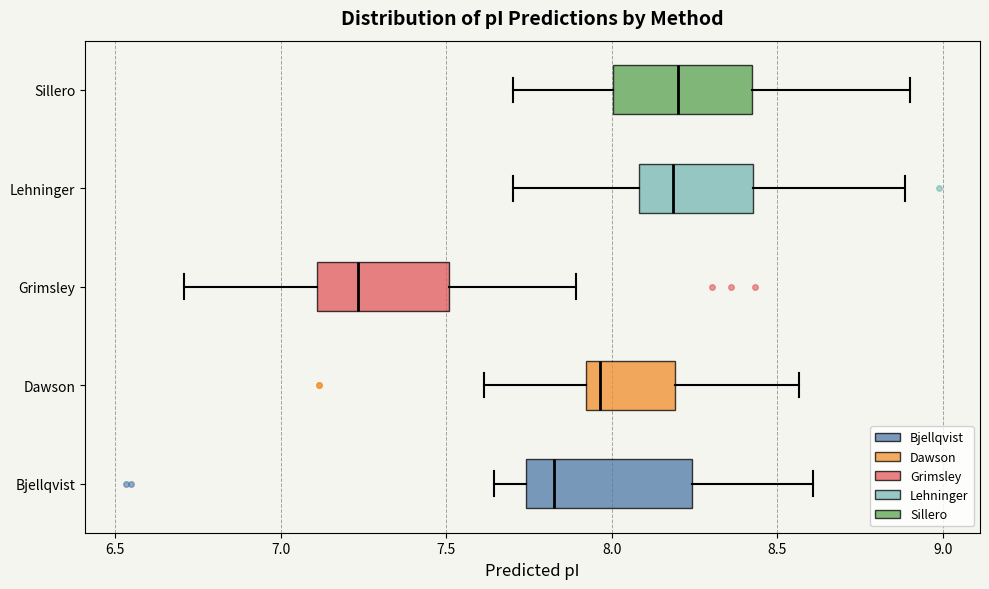

Reading bottom to top, transcribe this box plot: for each box, give where its median line is, the range the box spans, and where its two whiskers end, as read against the x-axis. The values are not printed on the chart, so give them approximately, as read against the axis.

Bjellqvist: median 7.85, box 7.75 to 8.25, whiskers 7.65 to 8.60
Dawson: median 7.95, box 7.90 to 8.20, whiskers 7.60 to 8.55
Grimsley: median 7.25, box 7.10 to 7.50, whiskers 6.70 to 7.90
Lehninger: median 8.20, box 8.10 to 8.45, whiskers 7.70 to 8.90
Sillero: median 8.20, box 8.00 to 8.40, whiskers 7.70 to 8.90